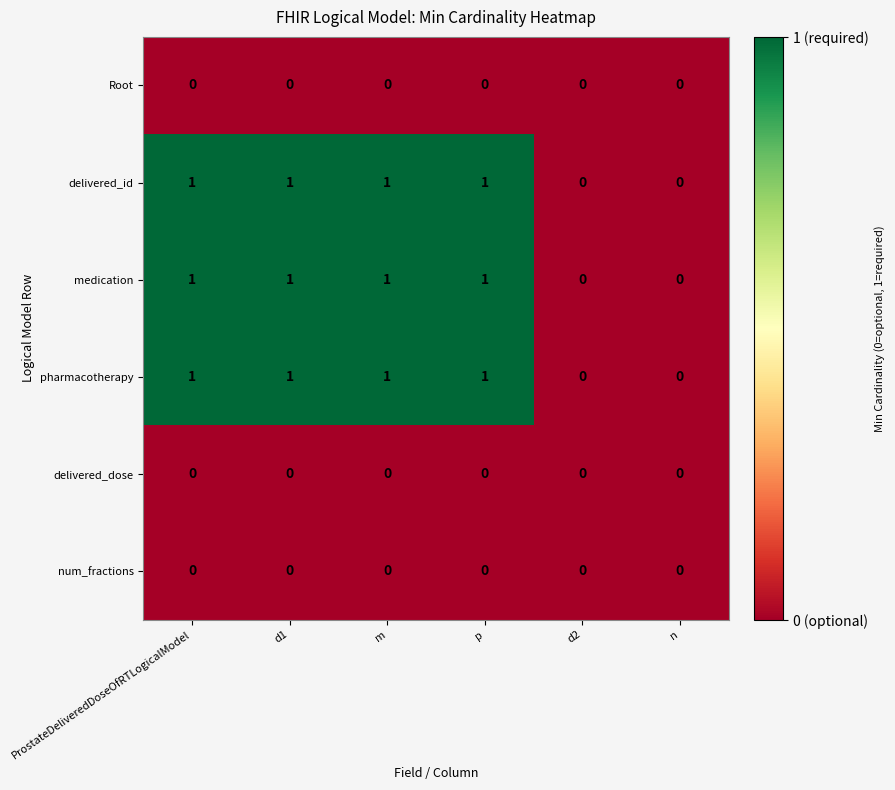

How many delivered_id values are between 0 and 1?

6